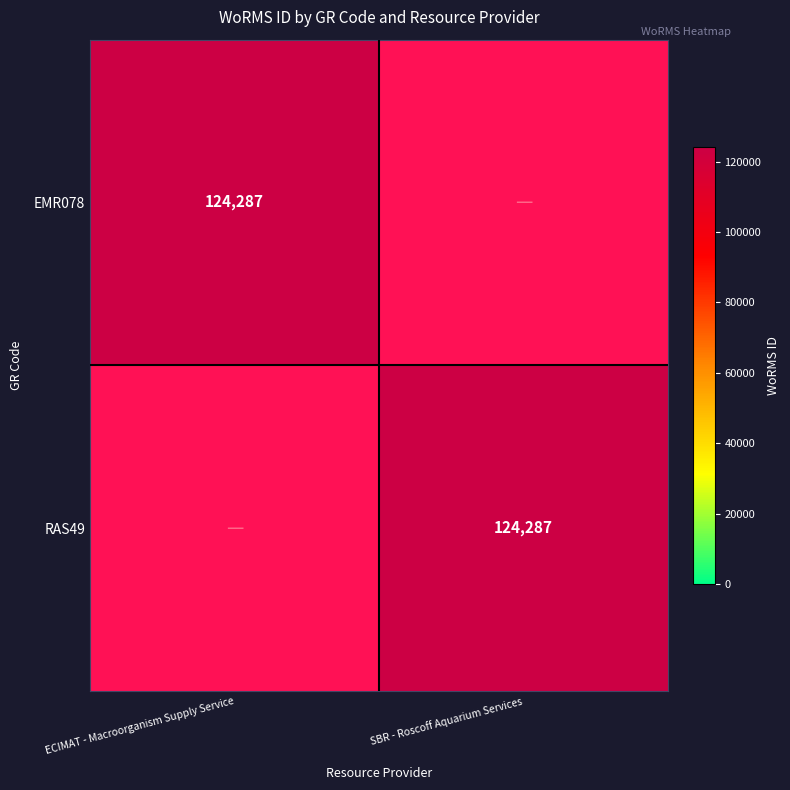

At which label is RAS49 closest to 1?

ECIMAT - Macroorganism Supply Service